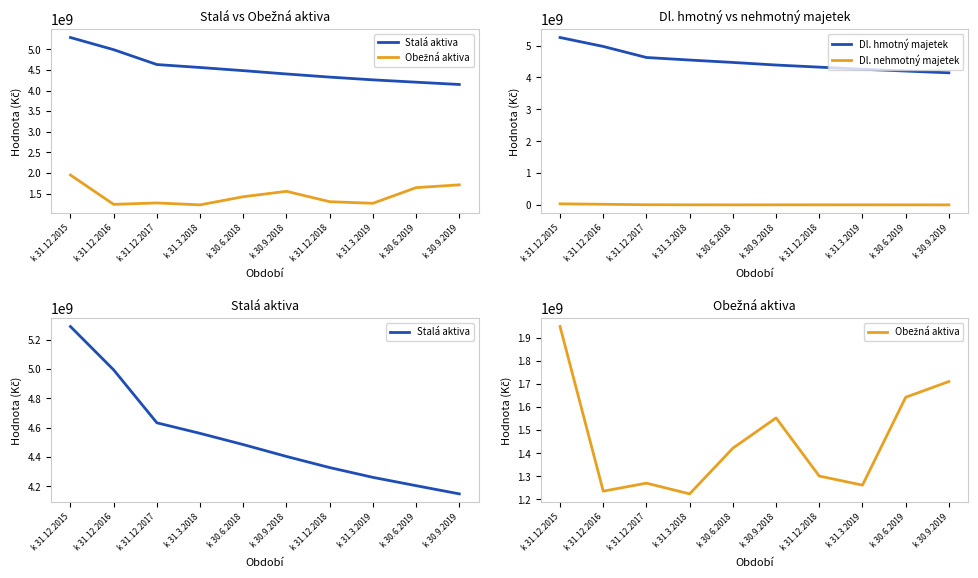

What is the difference between the Dl. hmotný majetek values at k 31.12.2017 and k 31.3.2018?

79890694.0